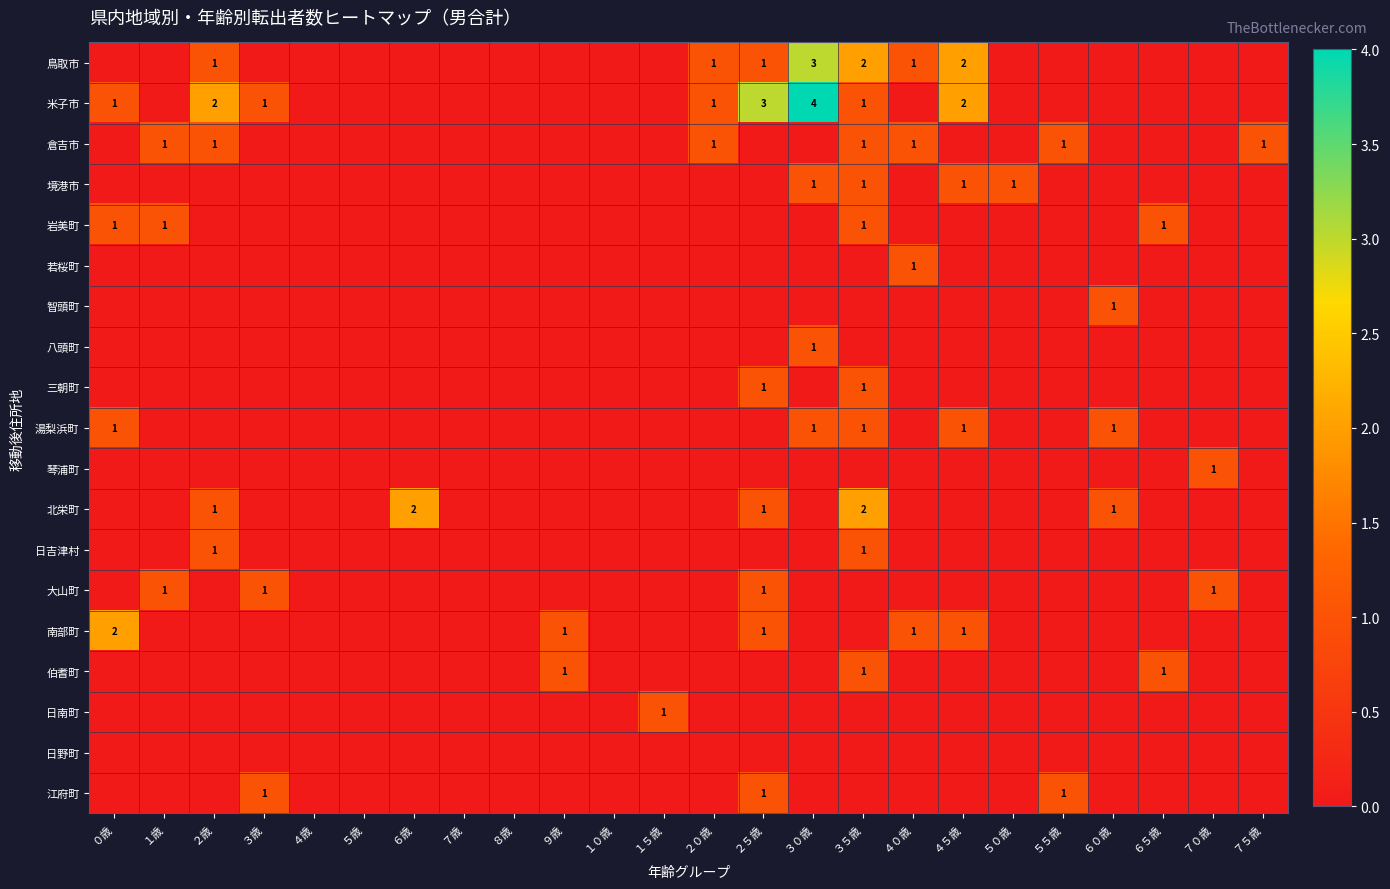

True or false: 南部町 has a value of -1 at １０歳.

False